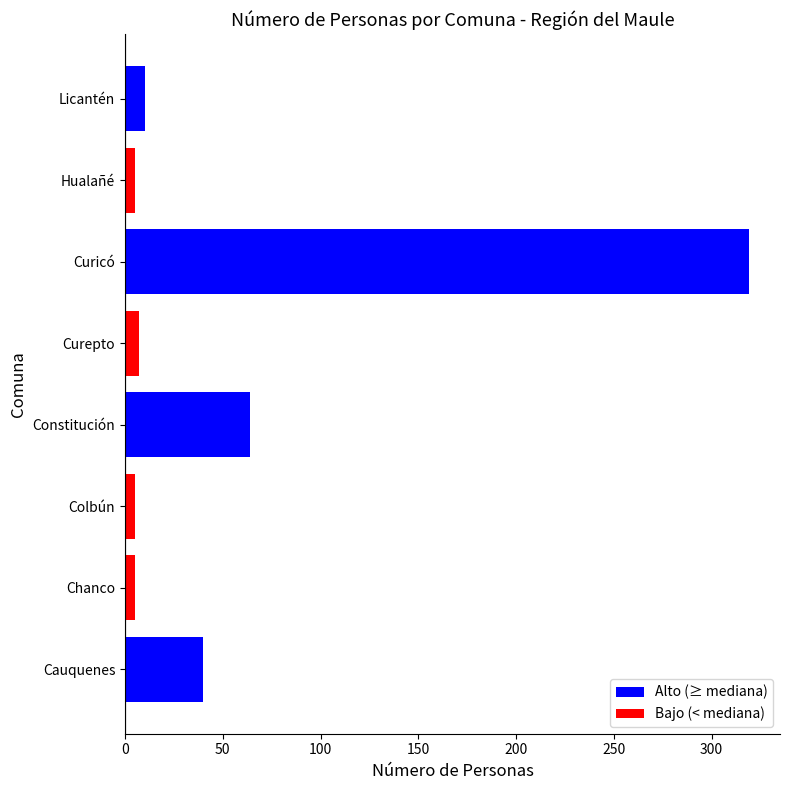

How many bars are there in total?

8